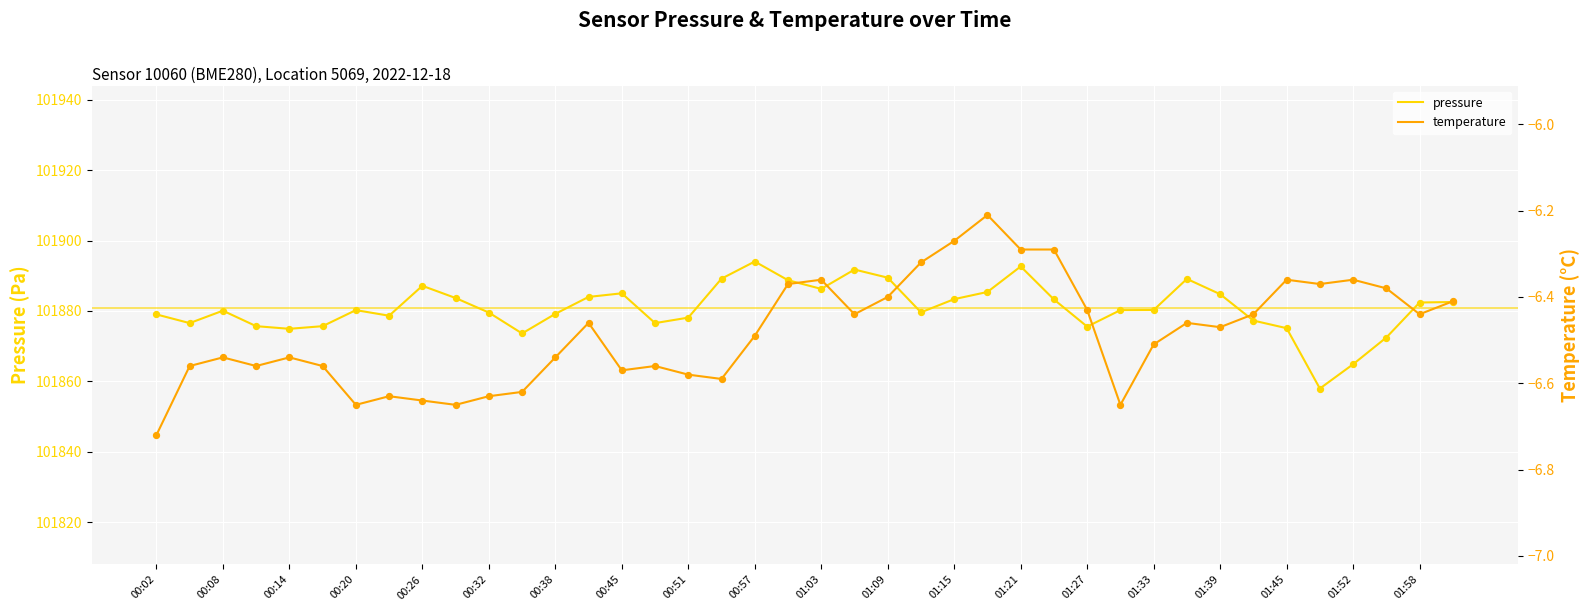

At how many categories does at least one series exceed 10352?

40